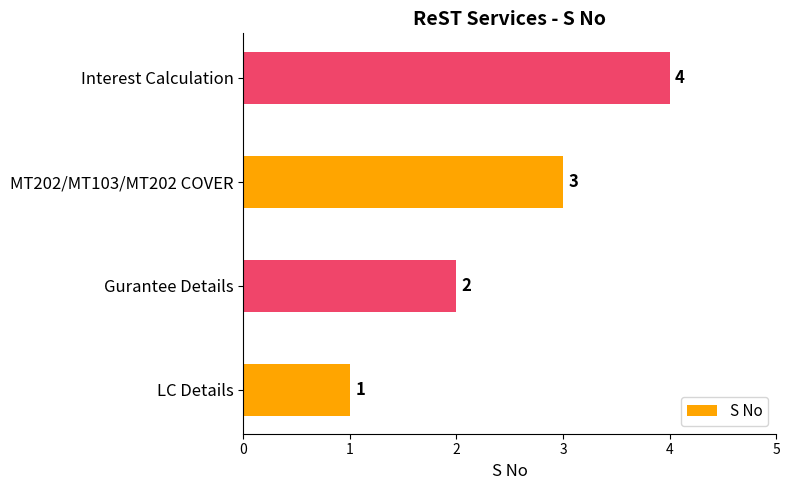

Rank the categories by value from lowest to highest.

LC Details, Gurantee Details, MT202/MT103/MT202 COVER, Interest Calculation